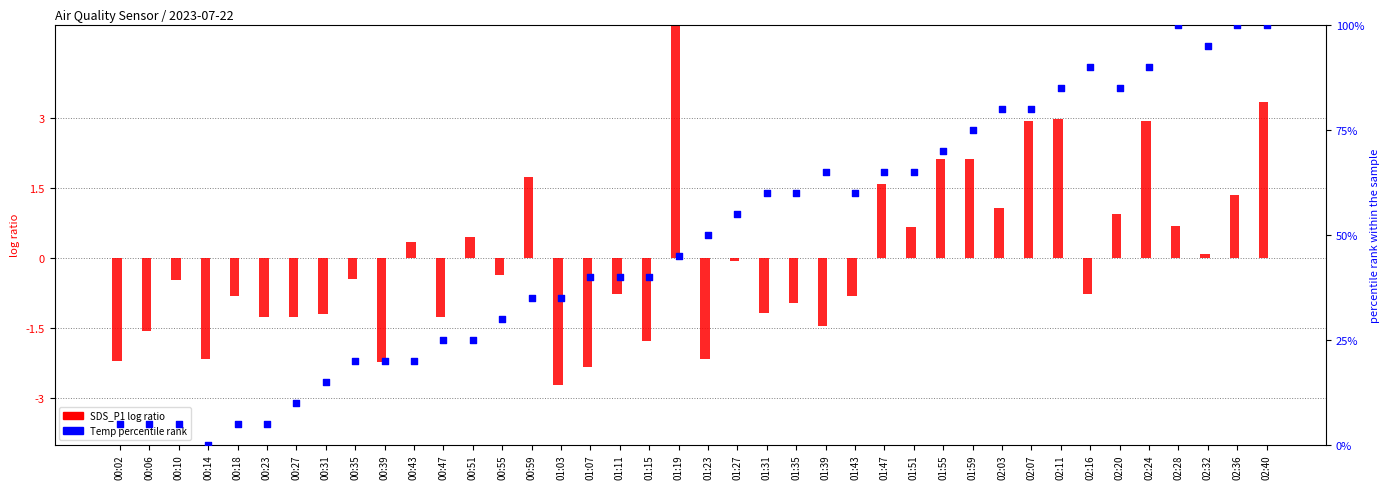

At how many categories does at least one series exceed 37?

24